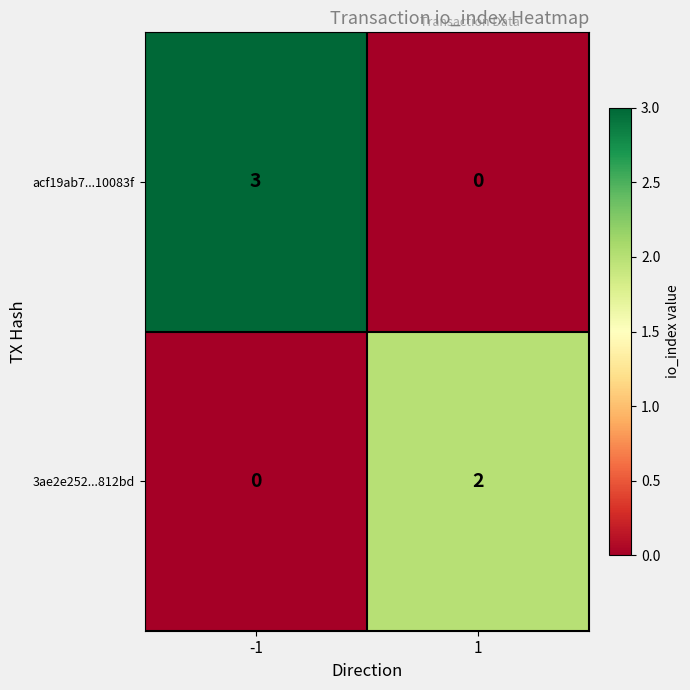

Which series has the largest total across all categories?

acf19ab7...10083f